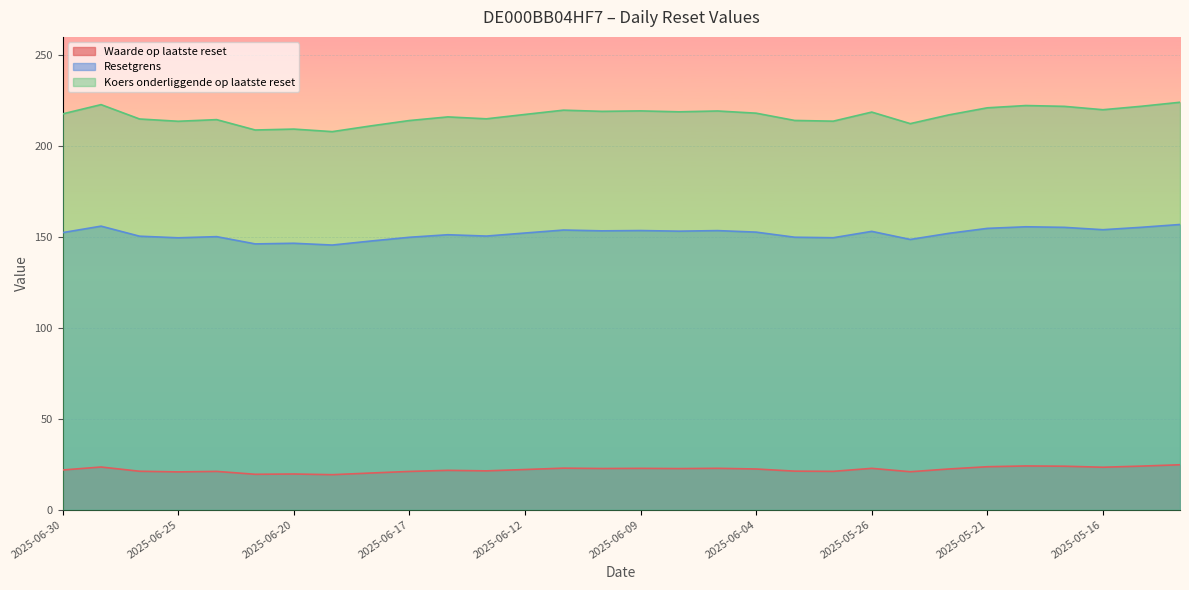

At how many categories does at least one series exceed 44?

30